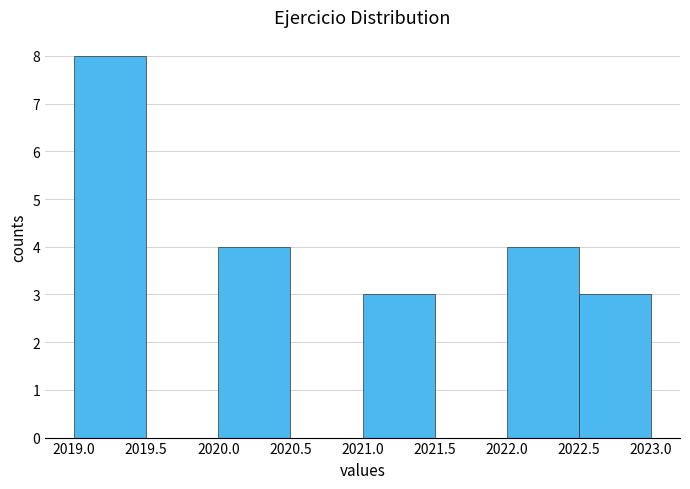

Reading left to right, list every bar in this chart as the range it spans on the x-axis followed by its height. The values are not printed on the chart, so give them approximately, as read against the axis.

2019.0 to 2019.5: 8
2019.5 to 2020.0: 0
2020.0 to 2020.5: 4
2020.5 to 2021.0: 0
2021.0 to 2021.5: 3
2021.5 to 2022.0: 0
2022.0 to 2022.5: 4
2022.5 to 2023.0: 3